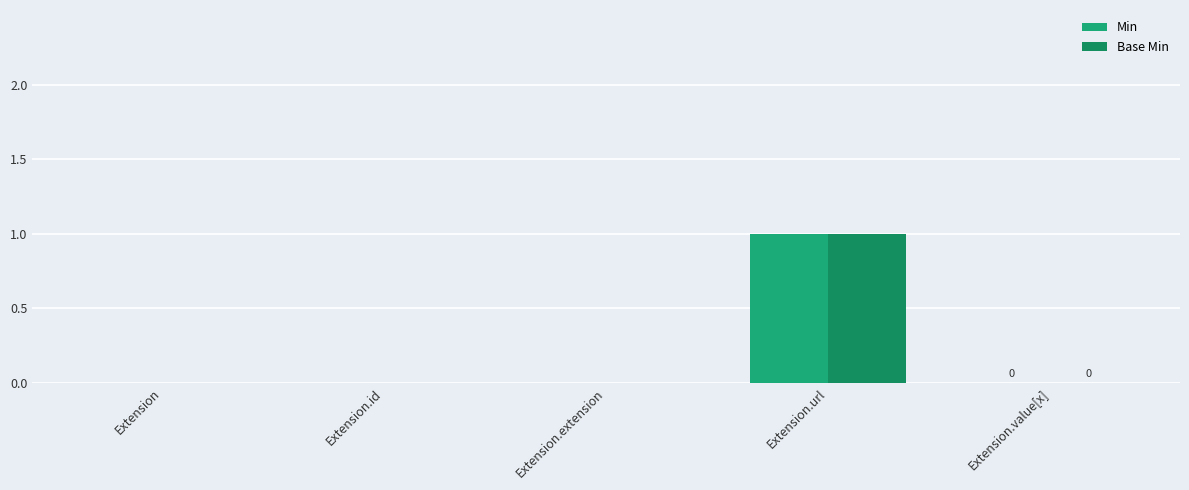

Is it true that Min equals 0 at Extension.extension?

True